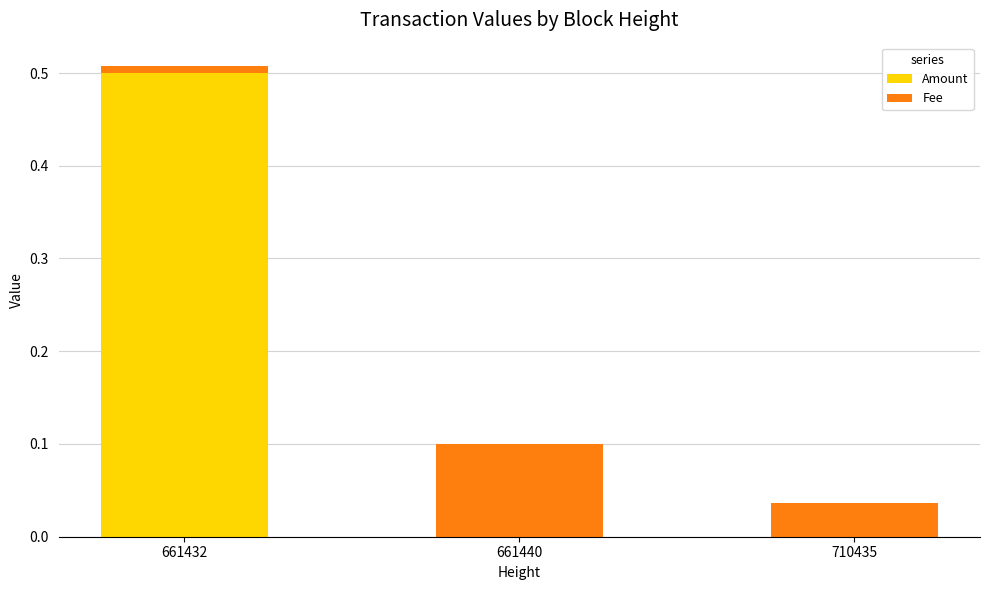

The value of Amount at 661440 is 0.0. True or false?

True